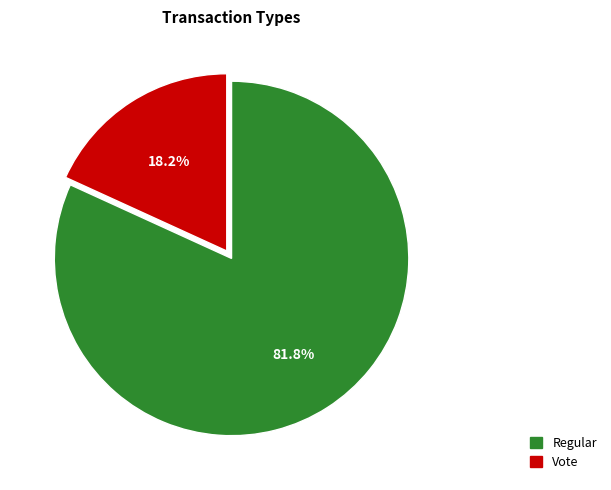

How many segments does this pie chart have?

2